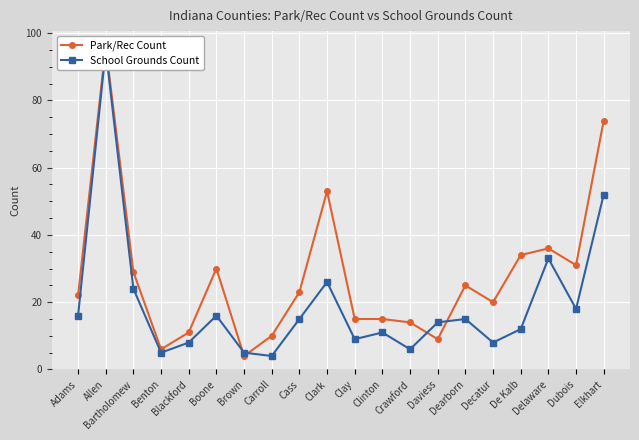

Count the number of categories in the chart.

20